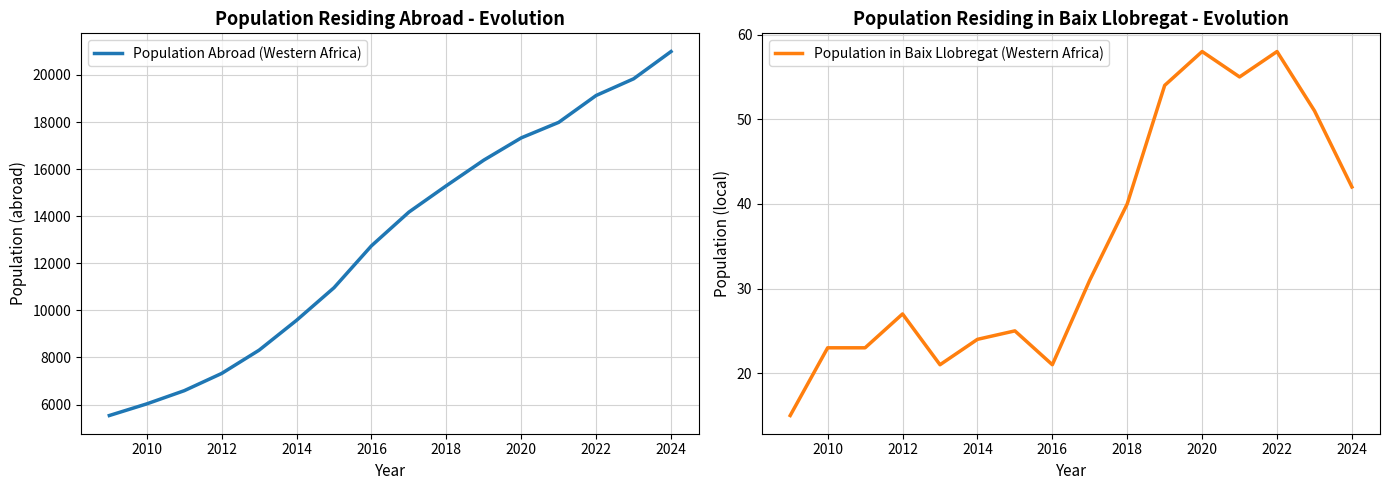

True or false: Population Abroad (Western Africa) and Population in Baix Llobregat (Western Africa) intersect in this chart.

False